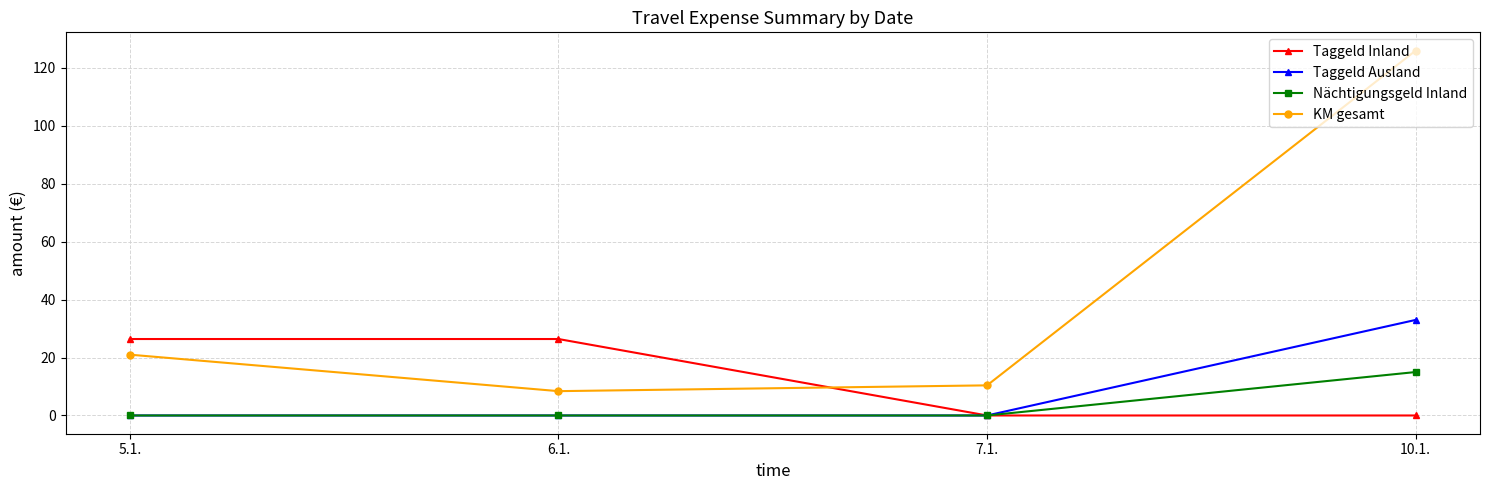

Reading left to right, transcribe all the data shown in this chart.

Taggeld Inland: 26.4	26.4	0.0	0.0
Taggeld Ausland: 0.0	0.0	0.0	33.0
Nächtigungsgeld Inland: 0.0	0.0	0.0	15.0
KM gesamt: 21.0	8.4	10.4	126.0